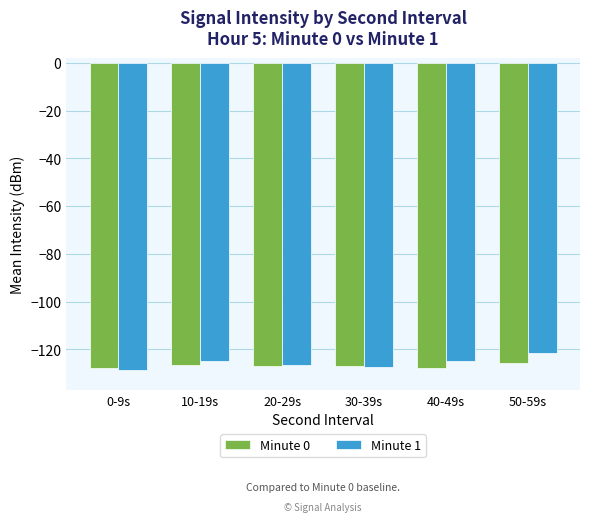

How many bars are there in total?

12